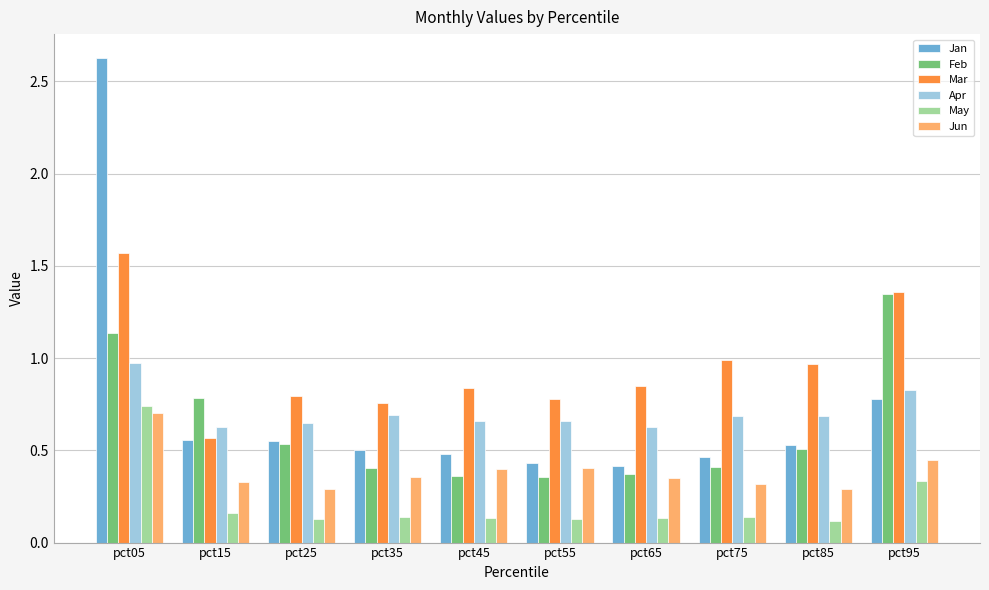

What is the maximum value shown in the chart?

2.6